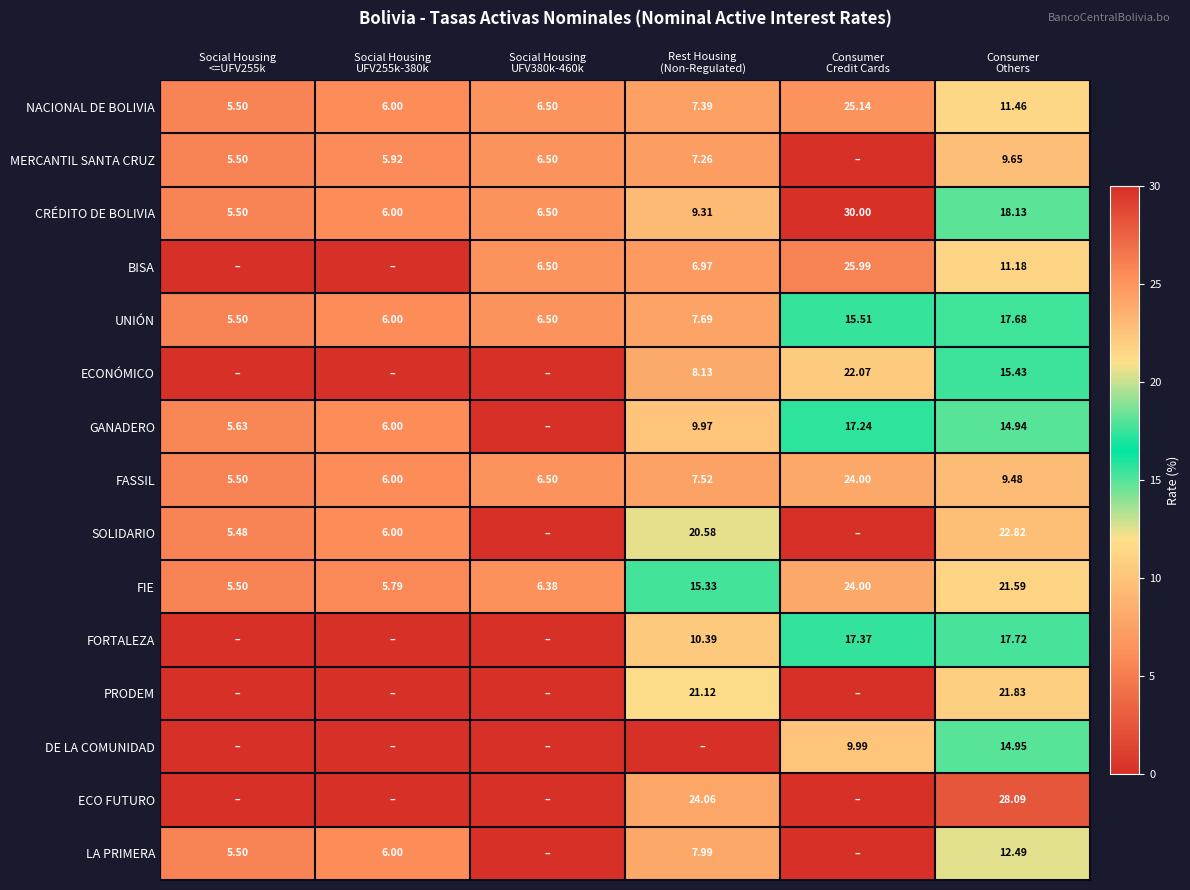

Between Social Housing
<=UFV255k and Social Housing
UFV255k-380k, which is larger?

Social Housing
UFV255k-380k